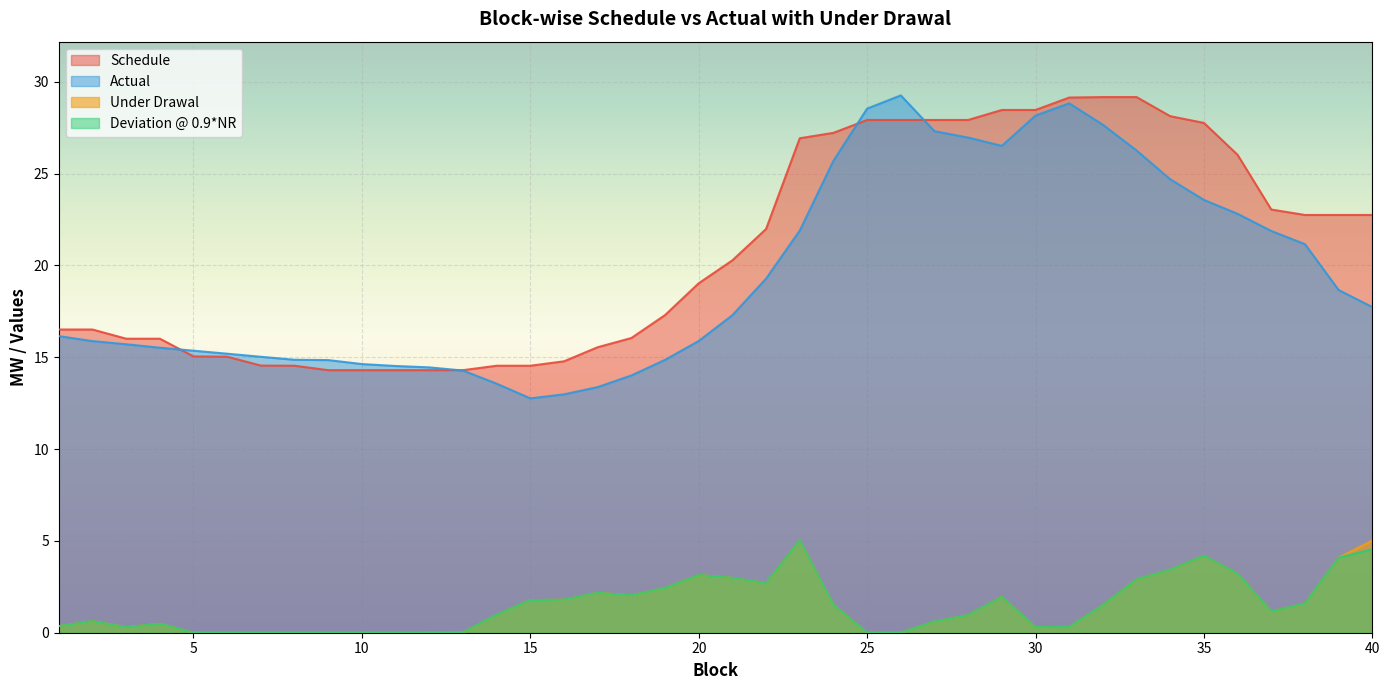

How many lines are shown in the chart?

4